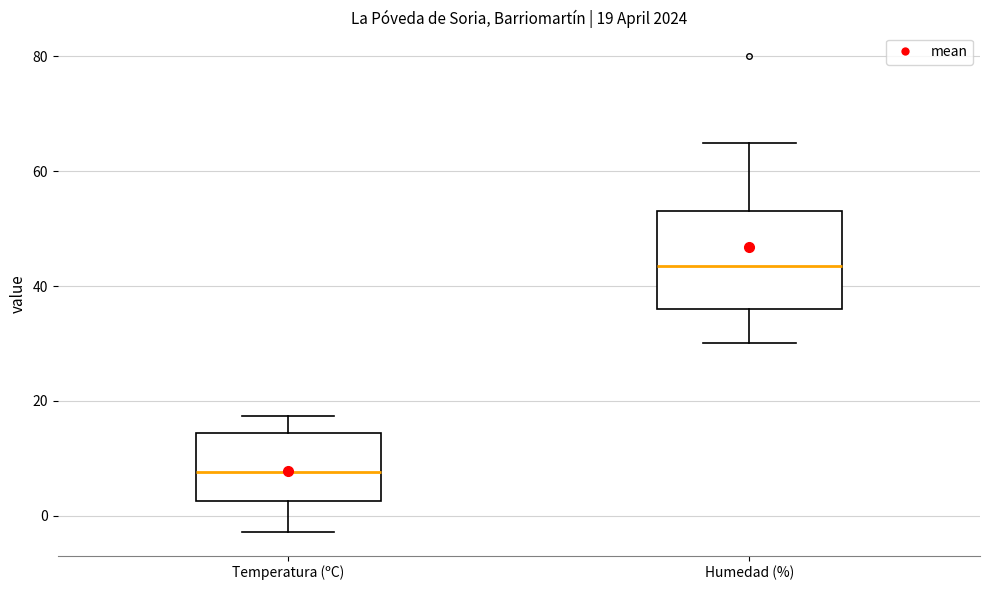

Which box is the tallest, from its lower edge to its upper edge?

Humedad (%)